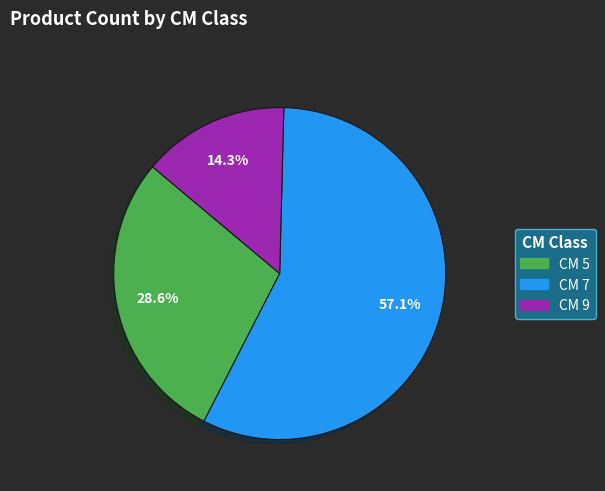

Count the number of slices in the pie.

3